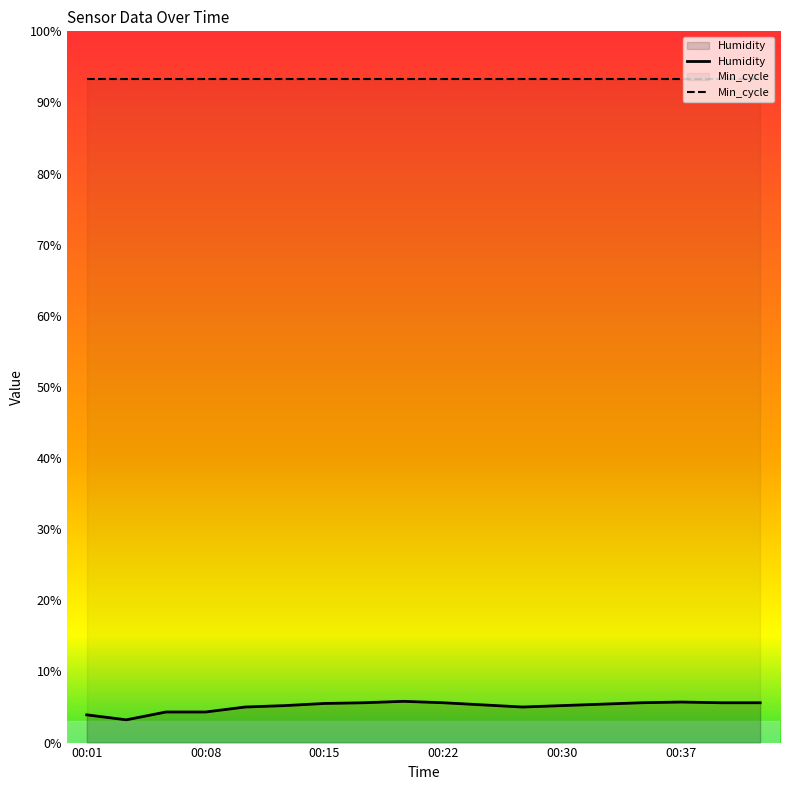

Reading left to right, transcribe all the data shown in this chart.

00:01=3.9	00:03=3.2	00:05=4.3	00:08=4.3	00:10=5.0	00:13=5.2	00:15=5.5	00:18=5.6	00:20=5.8	00:22=5.6	00:25=5.3	00:27=5.0	00:30=5.2	00:32=5.4	00:35=5.6	00:37=5.7	00:39=5.6	00:42=5.6